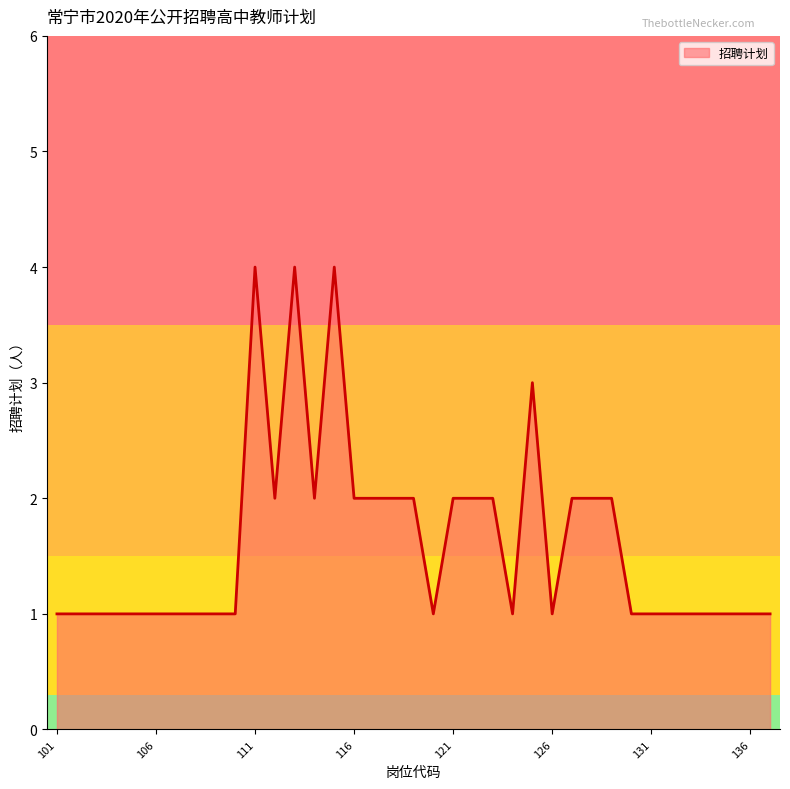

What is the greatest value displayed?

4